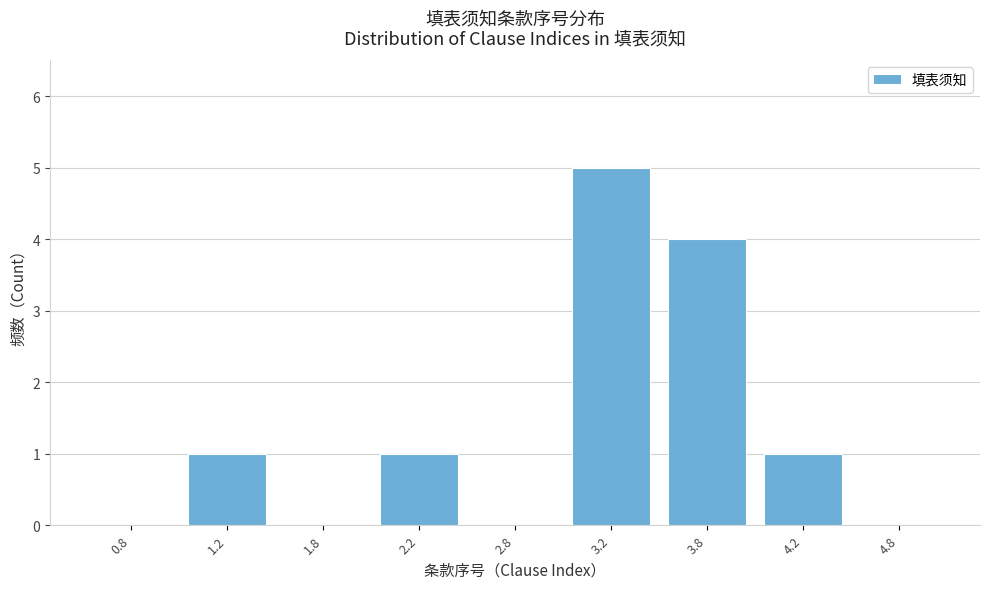

Reading right to left, transcribe all the data shown in this chart.

4.8=0	4.2=1	3.8=4	3.2=5	2.8=0	2.2=1	1.8=0	1.2=1	0.8=0